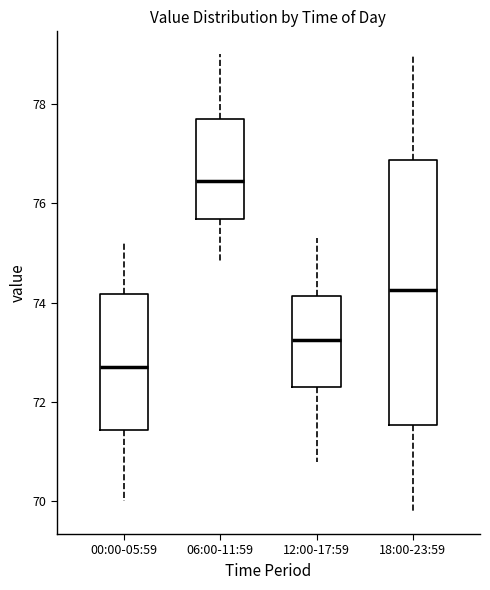

Reading left to right, read every box against the y-axis: the position of its median line, the range the box covers, and the ends of its whiskers. The values are not printed on the chart, so give them approximately, as read against the axis.

00:00-05:59: median 72.8, box 71.4 to 74.2, whiskers 70.0 to 75.2
06:00-11:59: median 76.4, box 75.6 to 77.8, whiskers 74.8 to 79.0
12:00-17:59: median 73.2, box 72.4 to 74.2, whiskers 70.8 to 75.4
18:00-23:59: median 74.2, box 71.6 to 76.8, whiskers 69.8 to 79.0